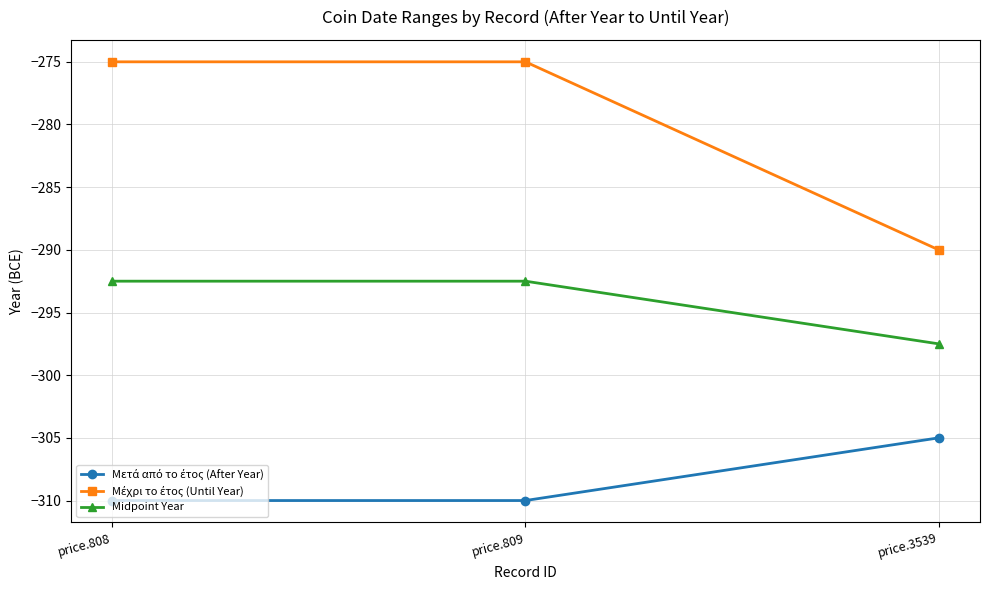

Where is Midpoint Year nearest to the value -295?

price.808